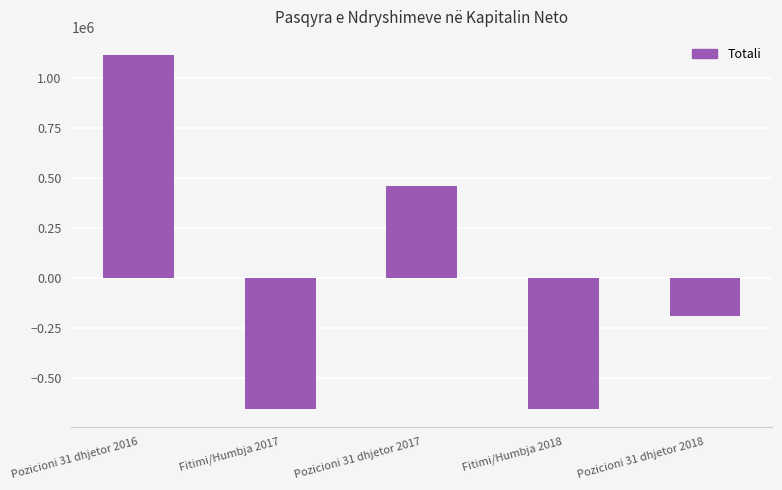

What is the smallest value displayed?

-657241